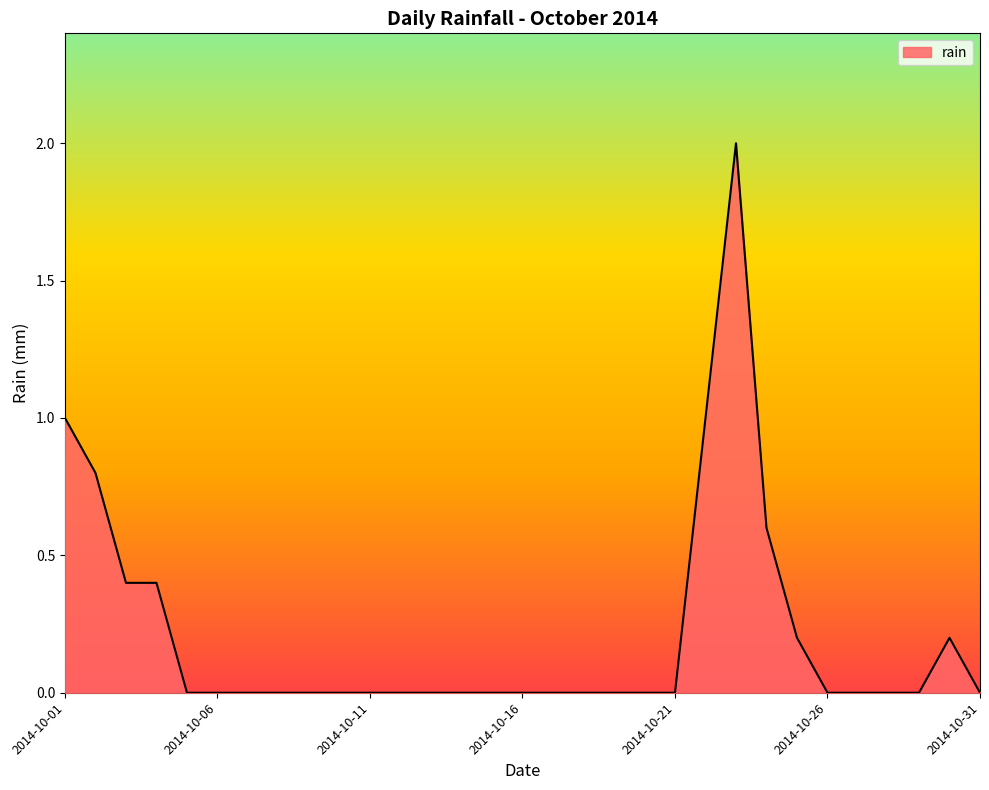

What is the greatest value displayed?

2.0